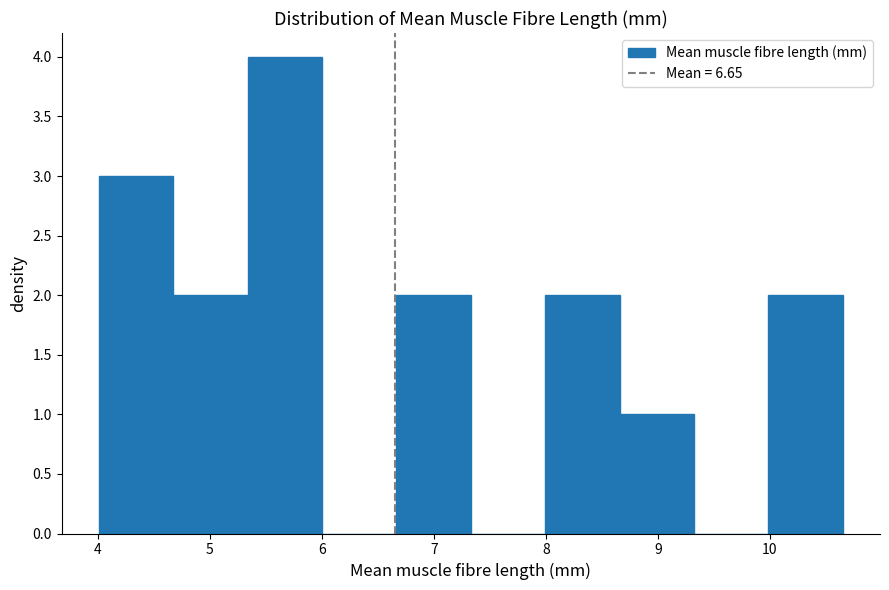

Over which range of the x-axis is the bar tallest?

5.3 to 6.0